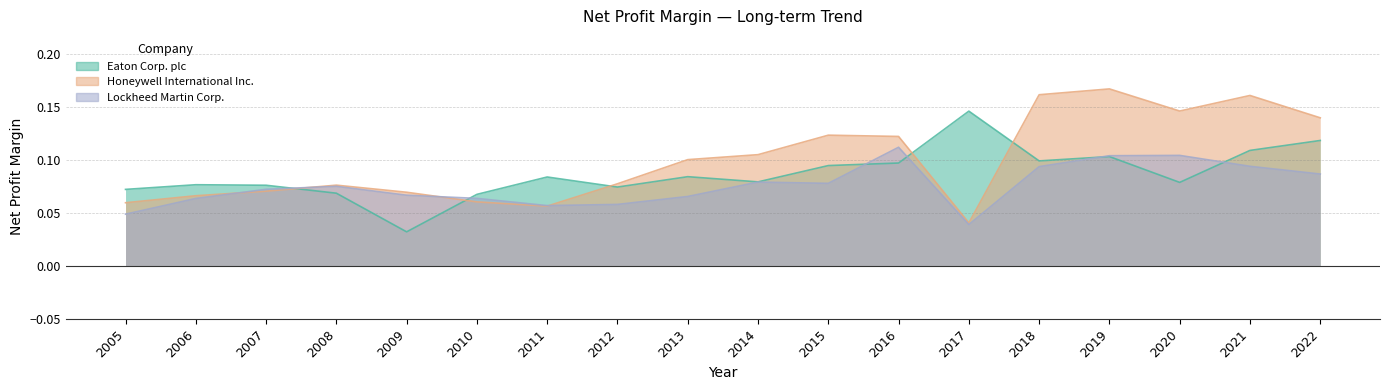

Which series has the largest total across all categories?

Honeywell International Inc.